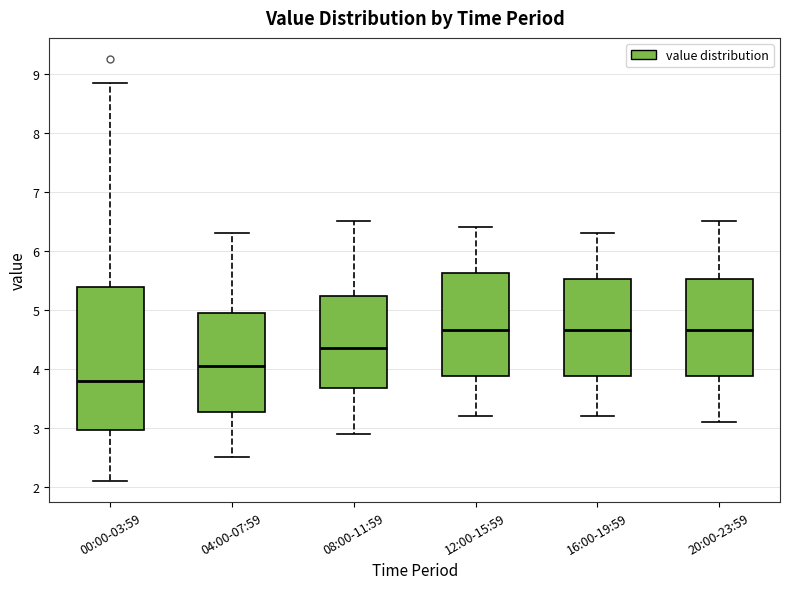

Which box has the lowest median line?

00:00-03:59